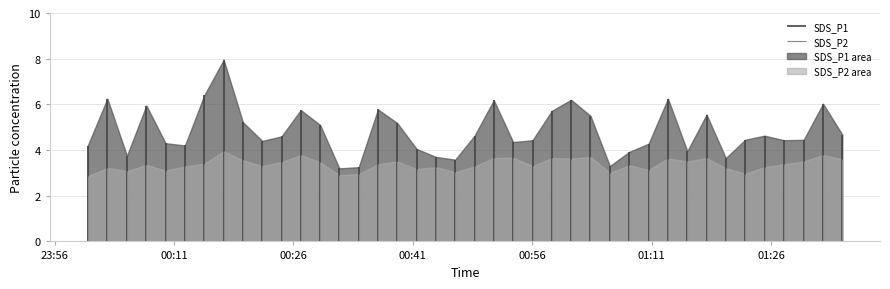

True or false: SDS_P2 area and SDS_P1 area cross at least once.

False